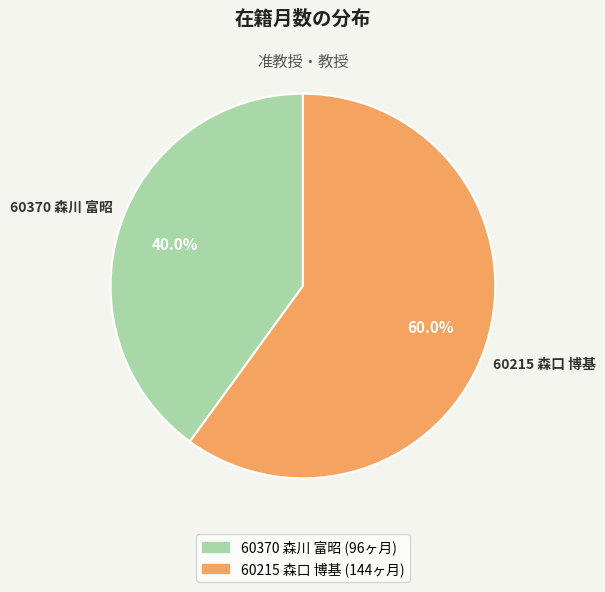

To the nearest percent, what is the difference between the 60370 森川 富昭 and 60215 森口 博基 slice percentages?

20%